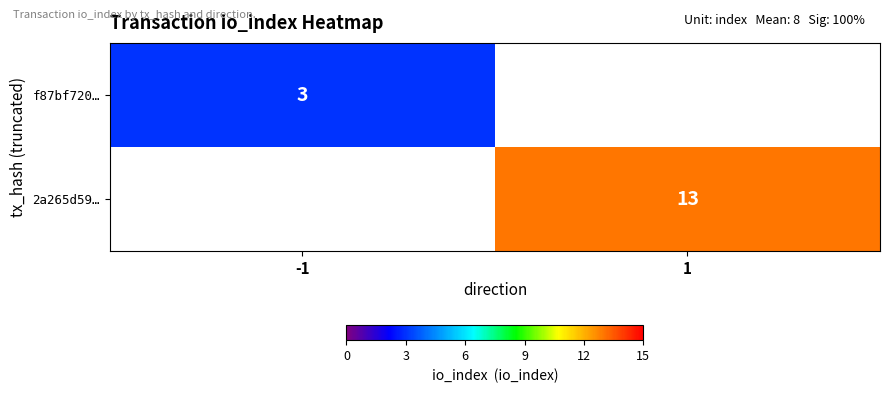

The 2a265d59… series shows 13 at 1. True or false?

True